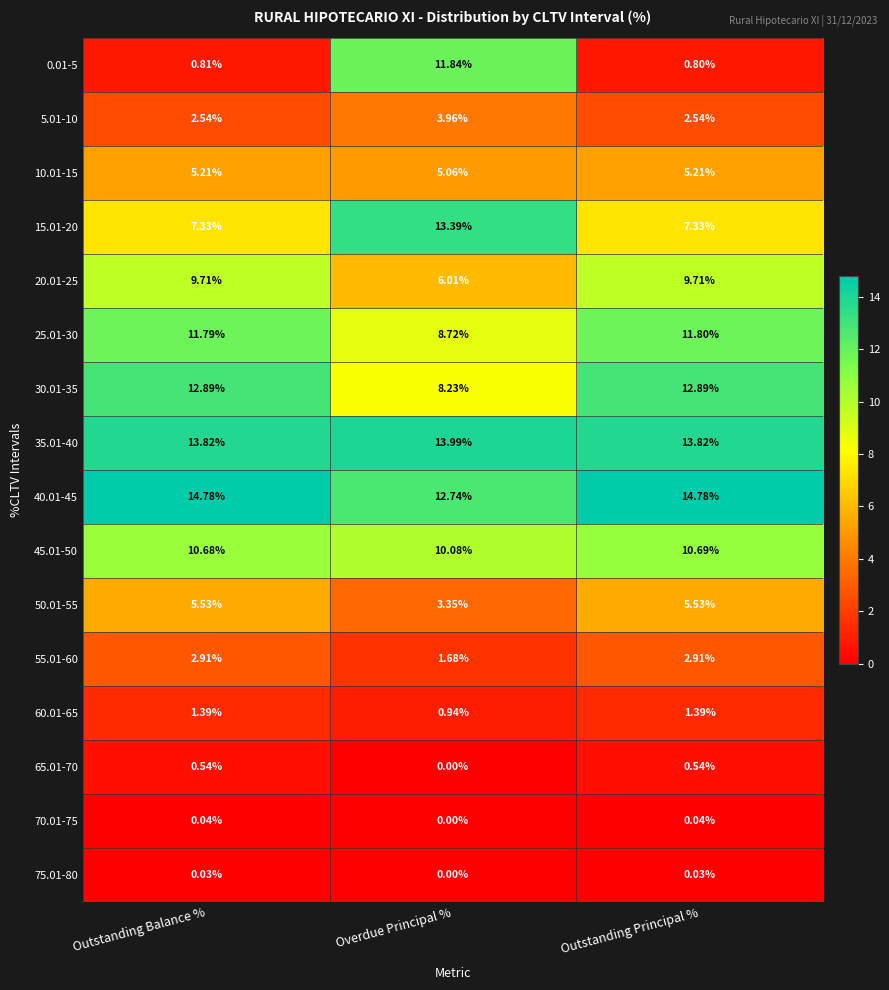

At Outstanding Principal %, list the series in order from smallest to largest.

75.01-80, 70.01-75, 65.01-70, 0.01-5, 60.01-65, 5.01-10, 55.01-60, 10.01-15, 50.01-55, 15.01-20, 20.01-25, 45.01-50, 25.01-30, 30.01-35, 35.01-40, 40.01-45